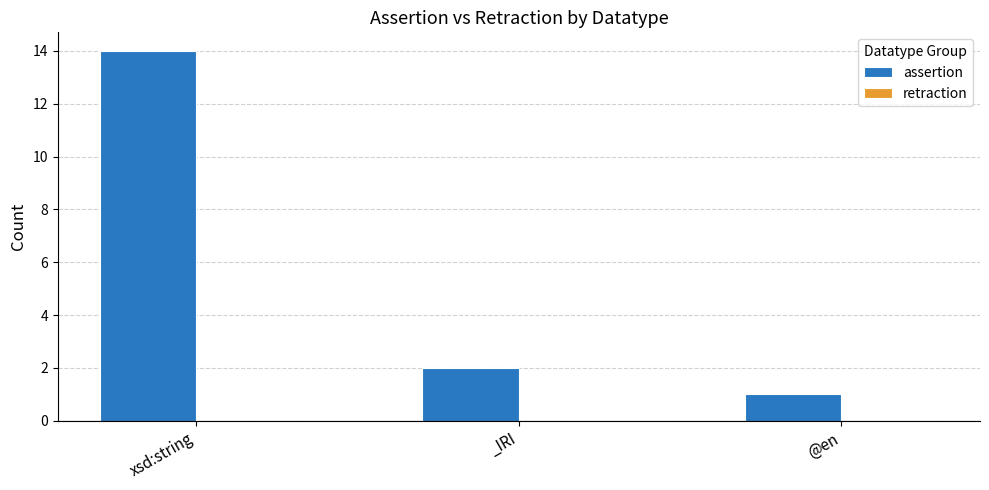

What is the change in value from xsd:string to _IRI?

-12